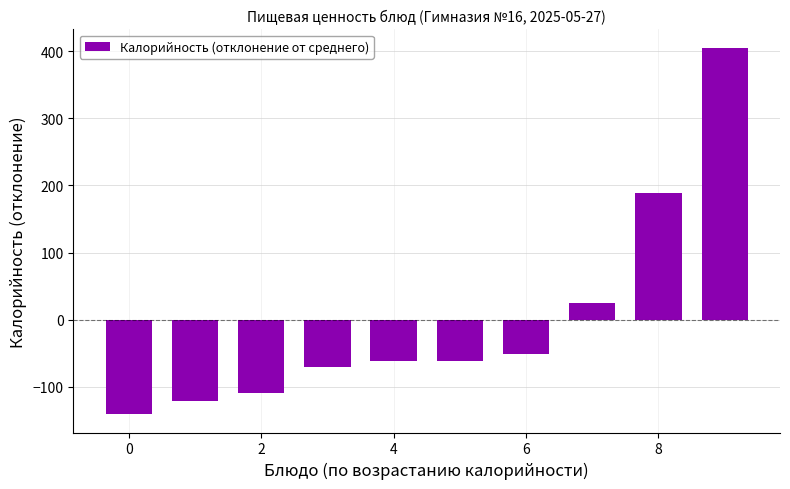

What is the maximum value shown in the chart?

405.1